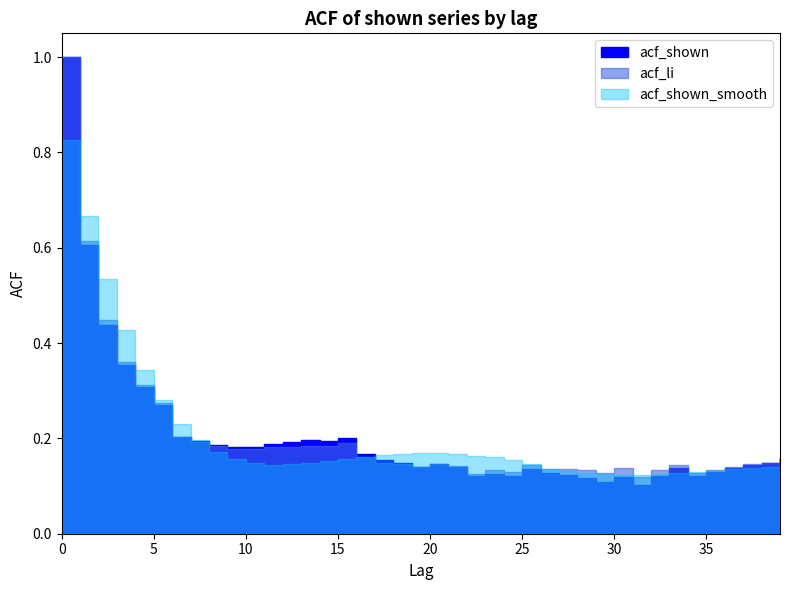

Between 35 and 38, which series saw the biggest shift?

acf_shown